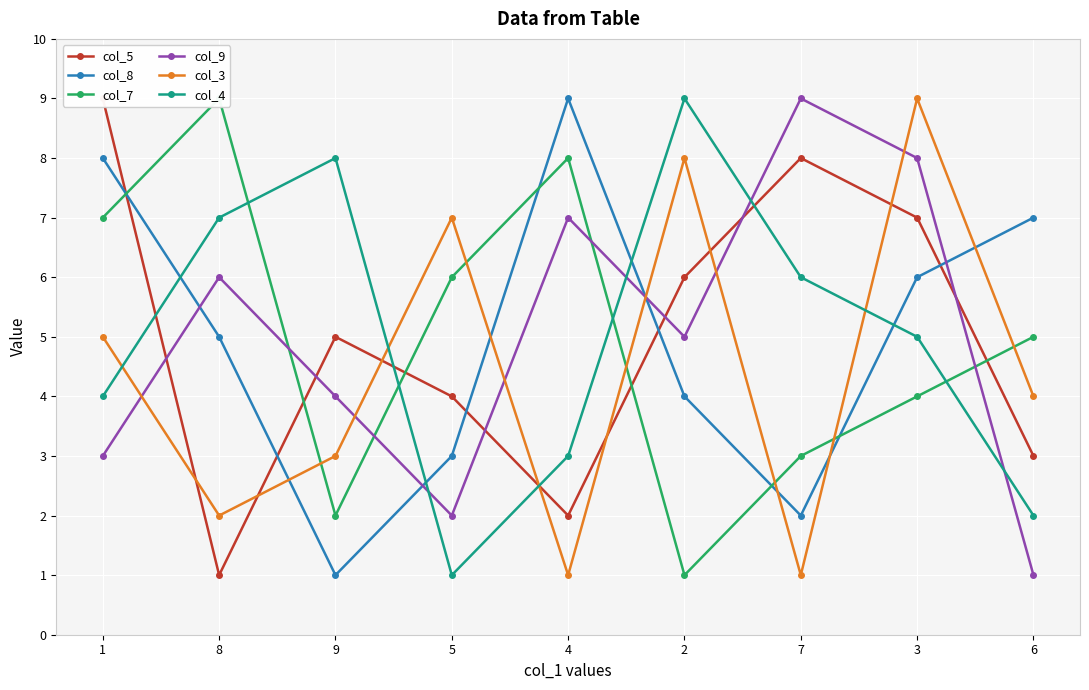

What is the sum of the col_5 values at 6 and 3?

10